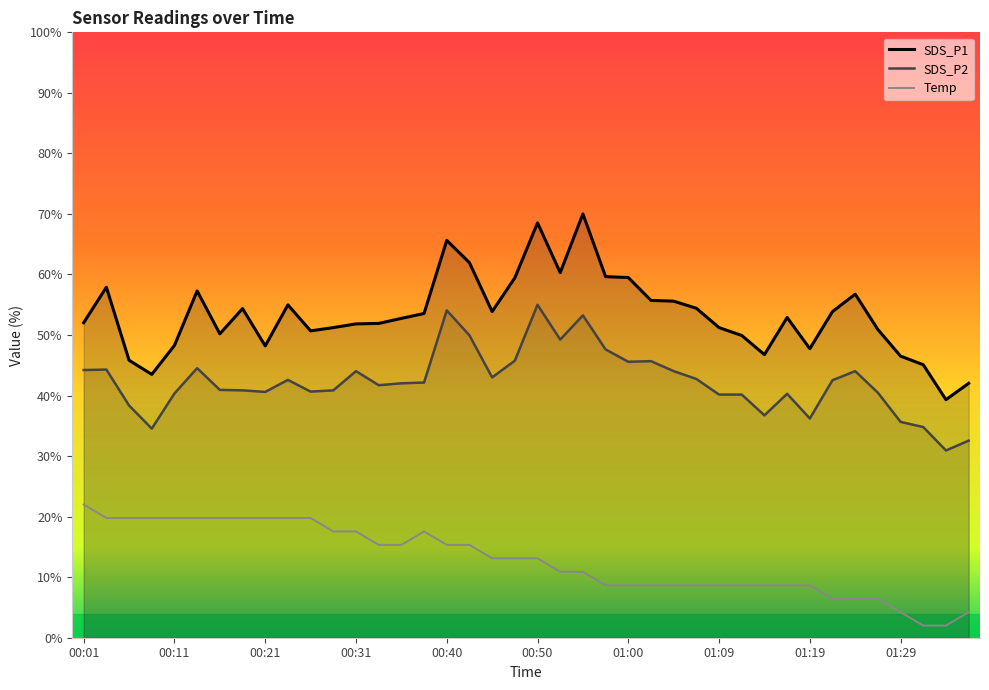

How many data points in Temp are above 13?

21